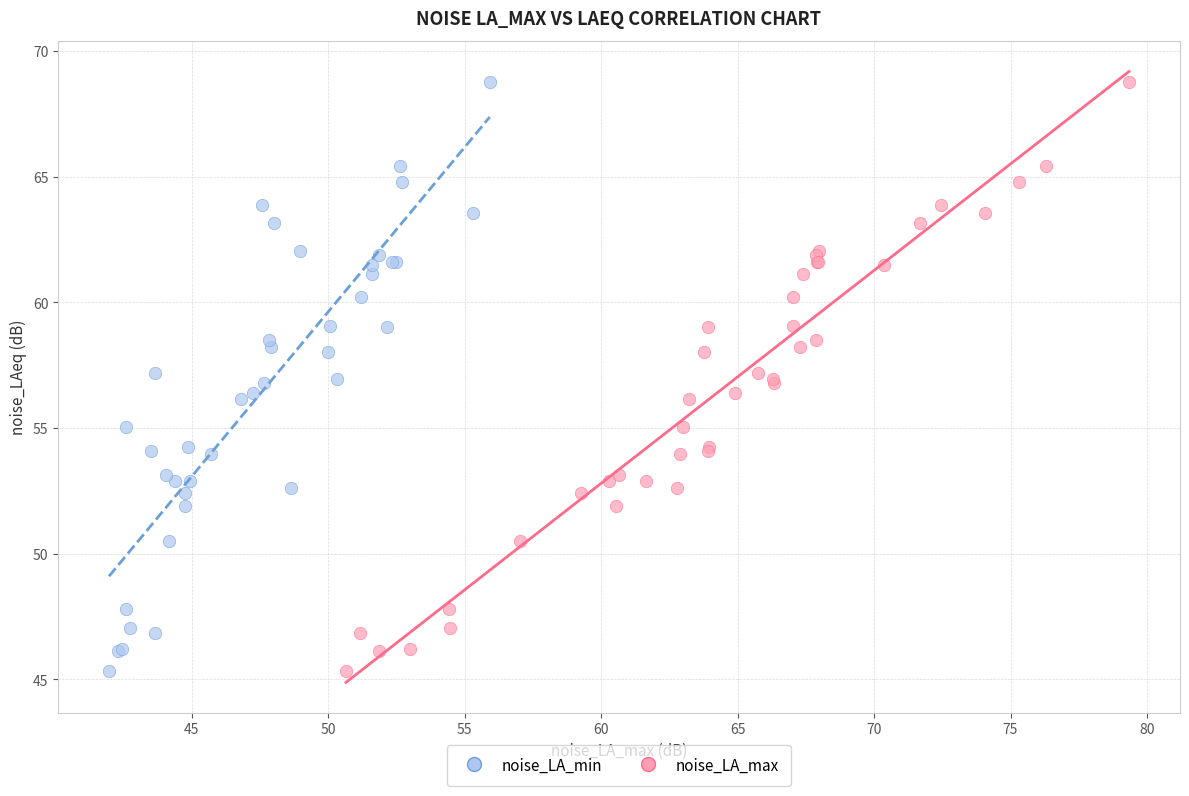

What are all the series names shown in the legend?

noise_LA_min, noise_LA_max